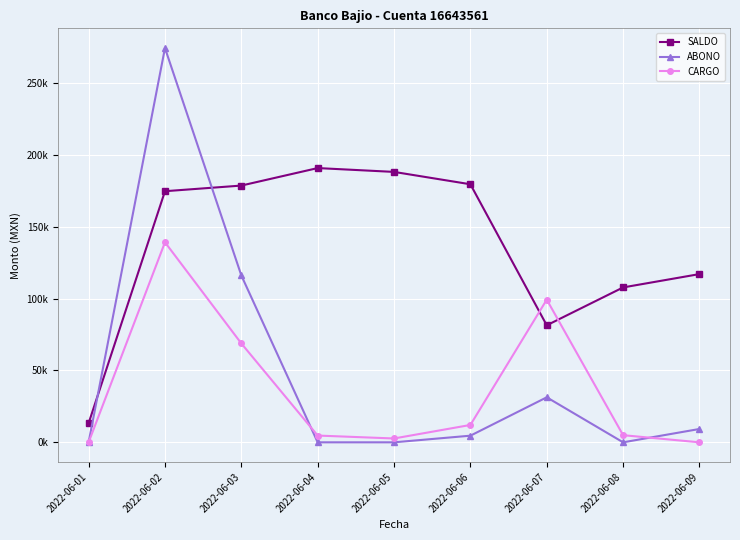

What are all the series names shown in the legend?

SALDO, ABONO, CARGO